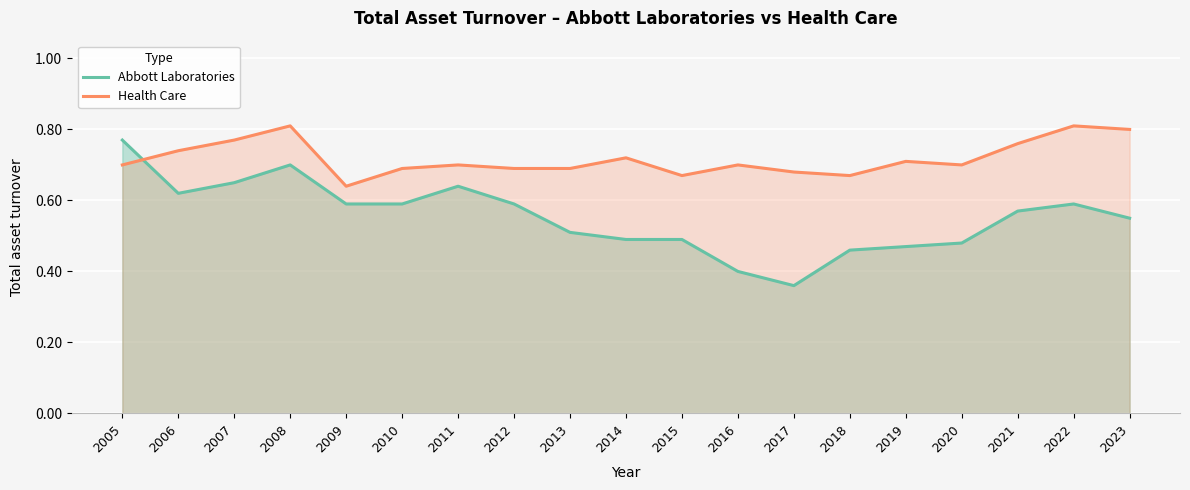

How many Health Care values are between 0 and 1?

19